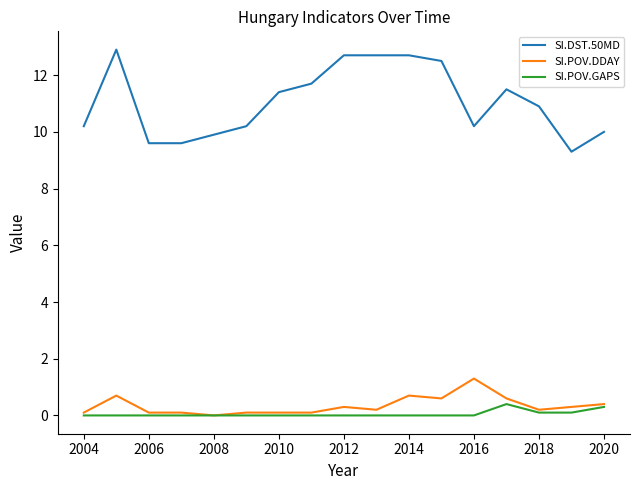

How many values in SI.POV.DDAY are above zero?

16